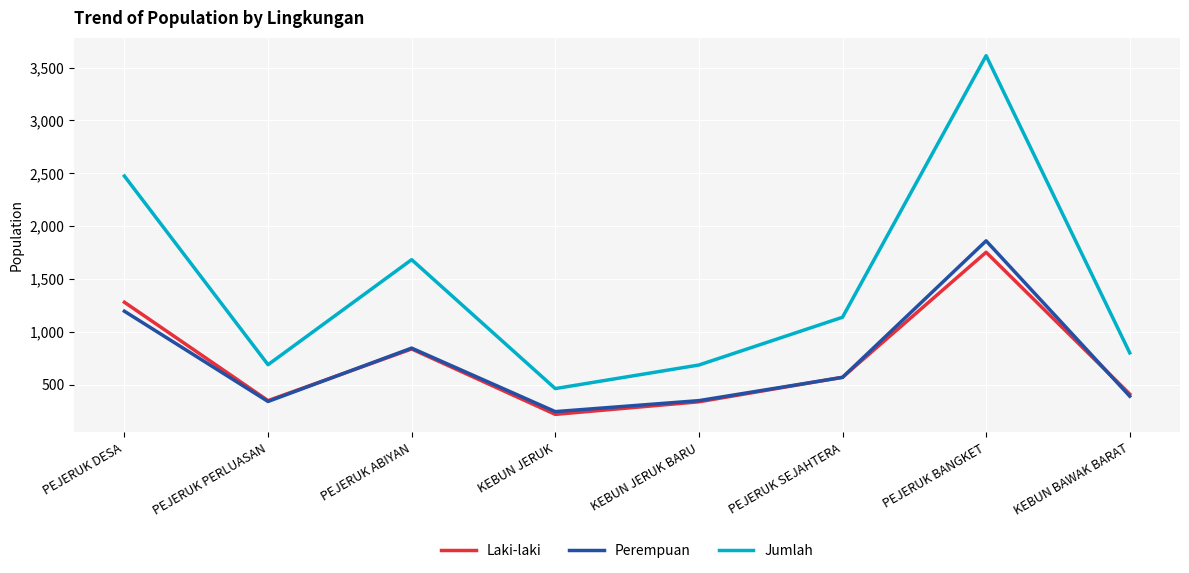

Is the value of Perempuan at PEJERUK ABIYAN greater than the value of Jumlah at PEJERUK BANGKET?

No